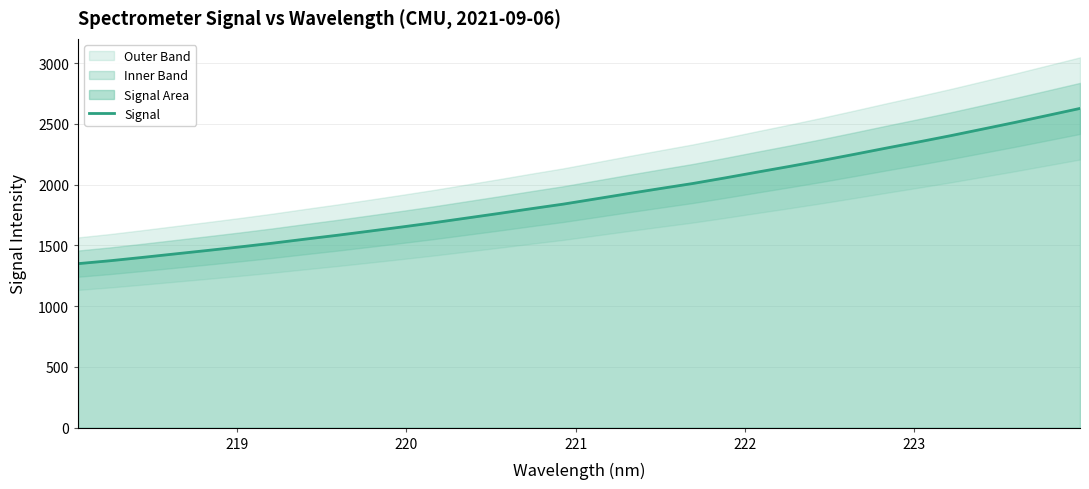

What is the highest value of the Signal series?

2627.9